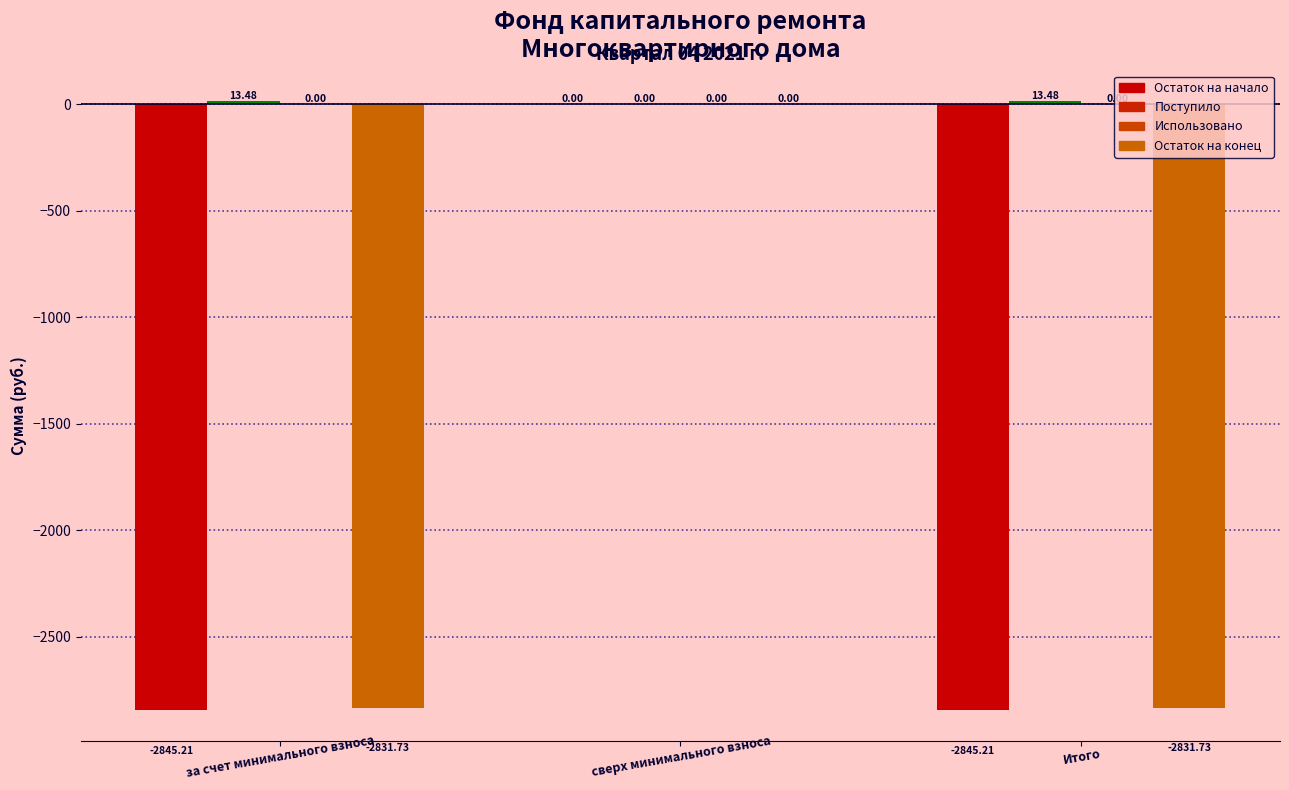

How many data points in Остаток на конец are above -2831?

1